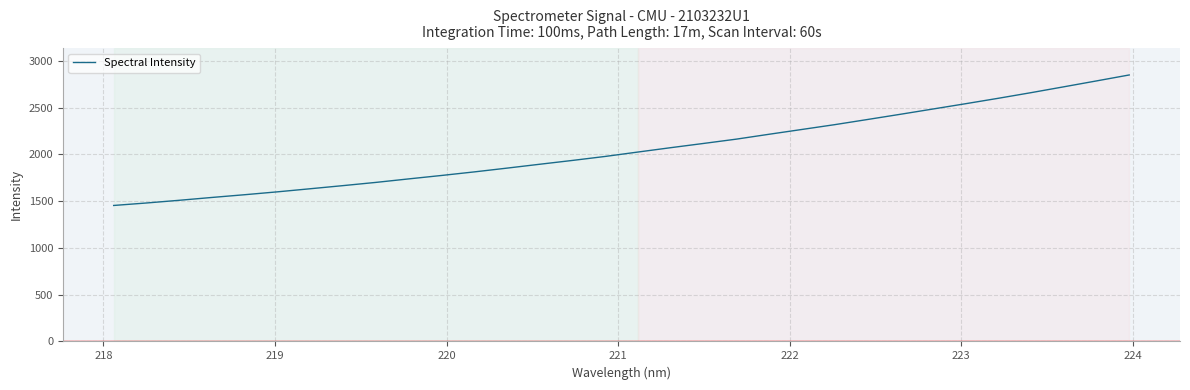

What is the difference between the maximum and minimum values?

1396.0